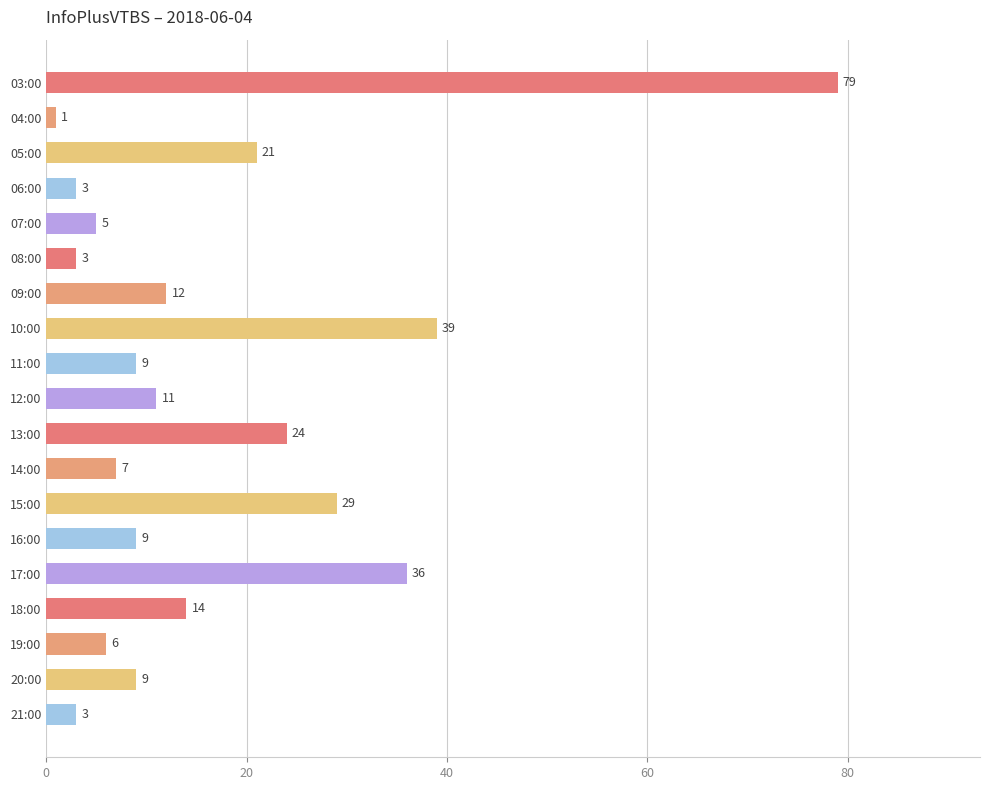

Approximately how many times larger is the value at 15:00 compared to 14:00?

4.1